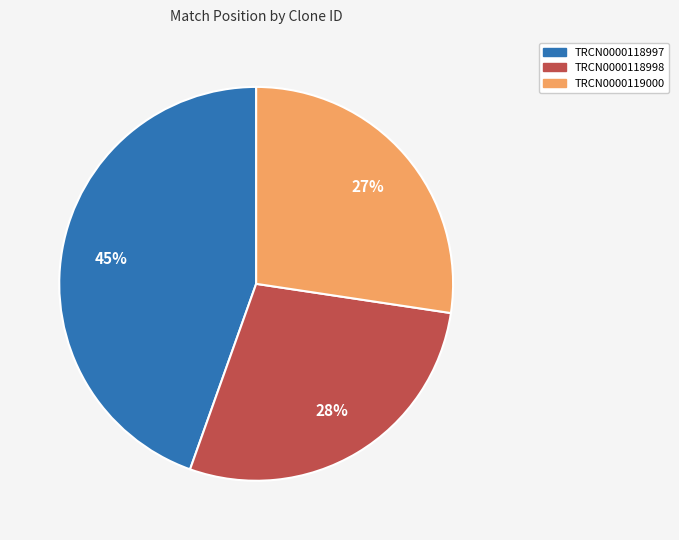

Is the sum of TRCN0000118997 and TRCN0000118998 greater than half?

Yes